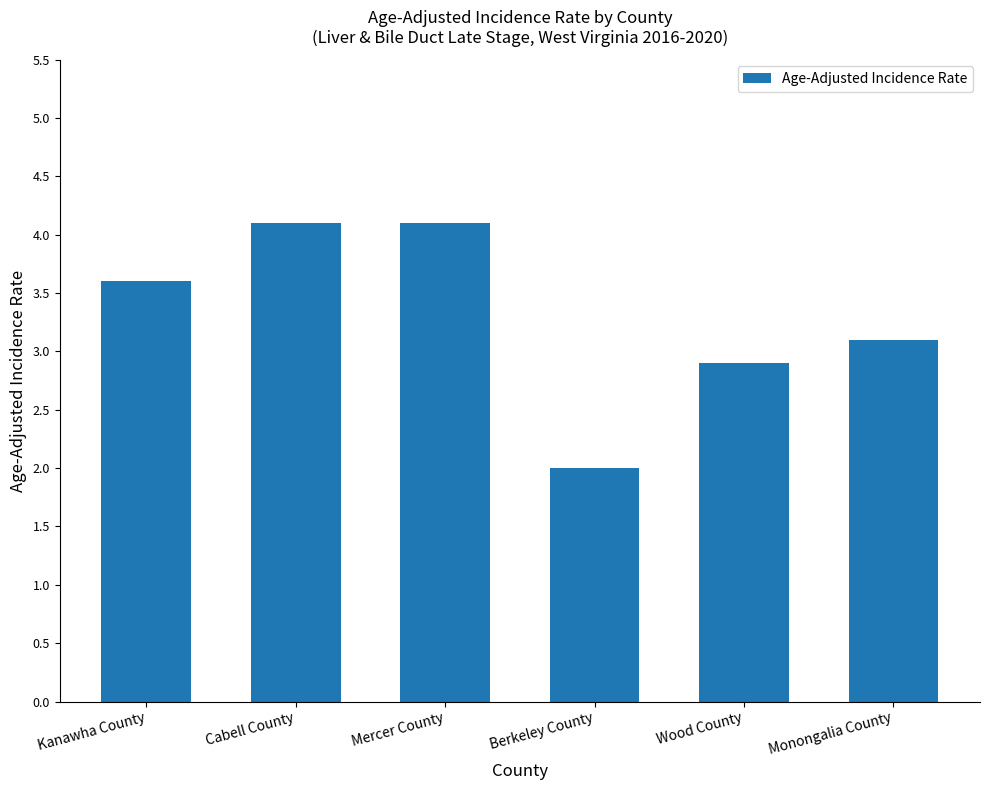

Between Monongalia County and Mercer County, which is larger?

Mercer County